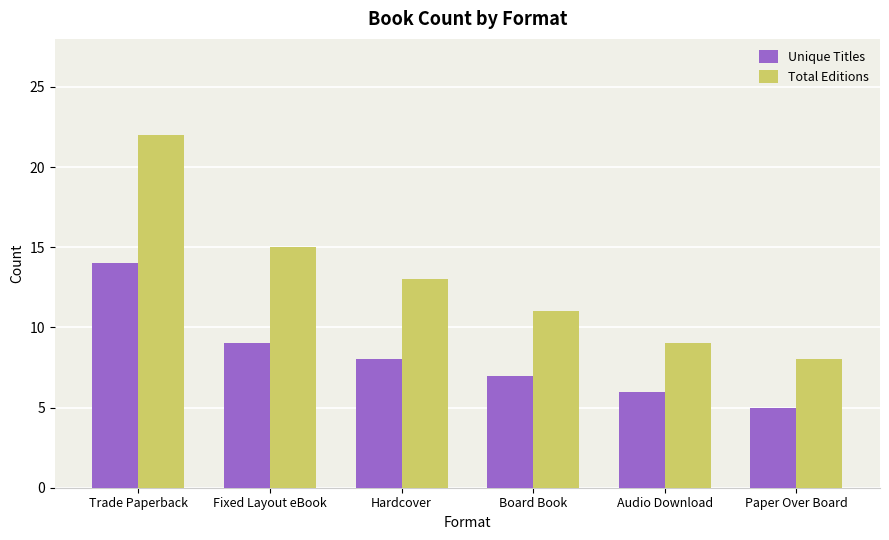

What is the approximate value of Unique Titles at Paper Over Board?

5